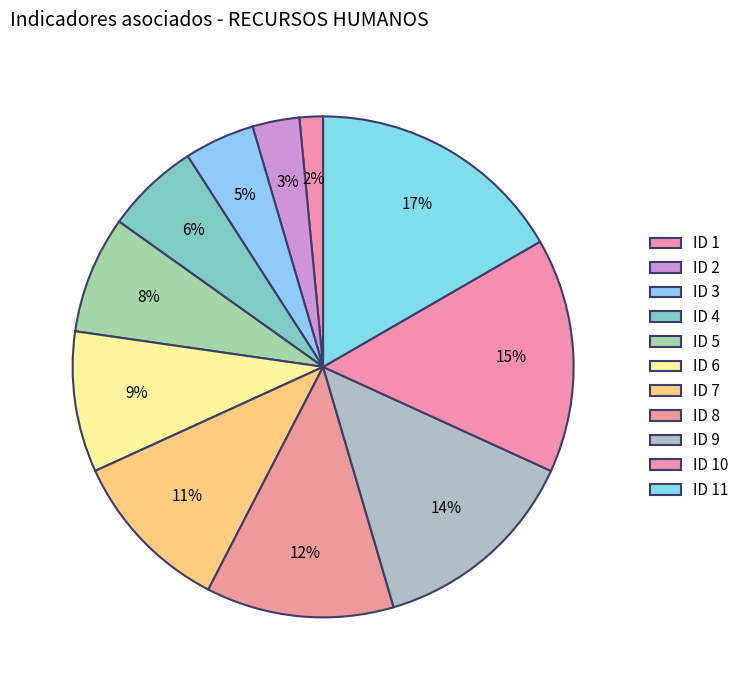

How many slices are in this pie chart?

11